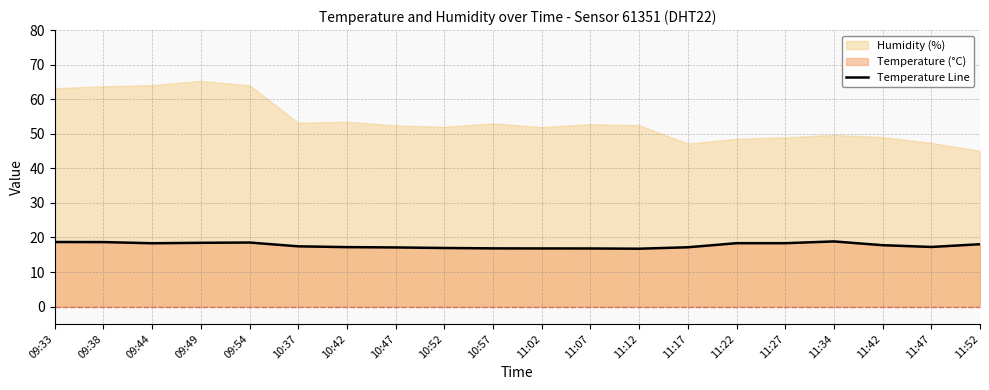

True or false: the data shows 18.0 at 11:52.

True